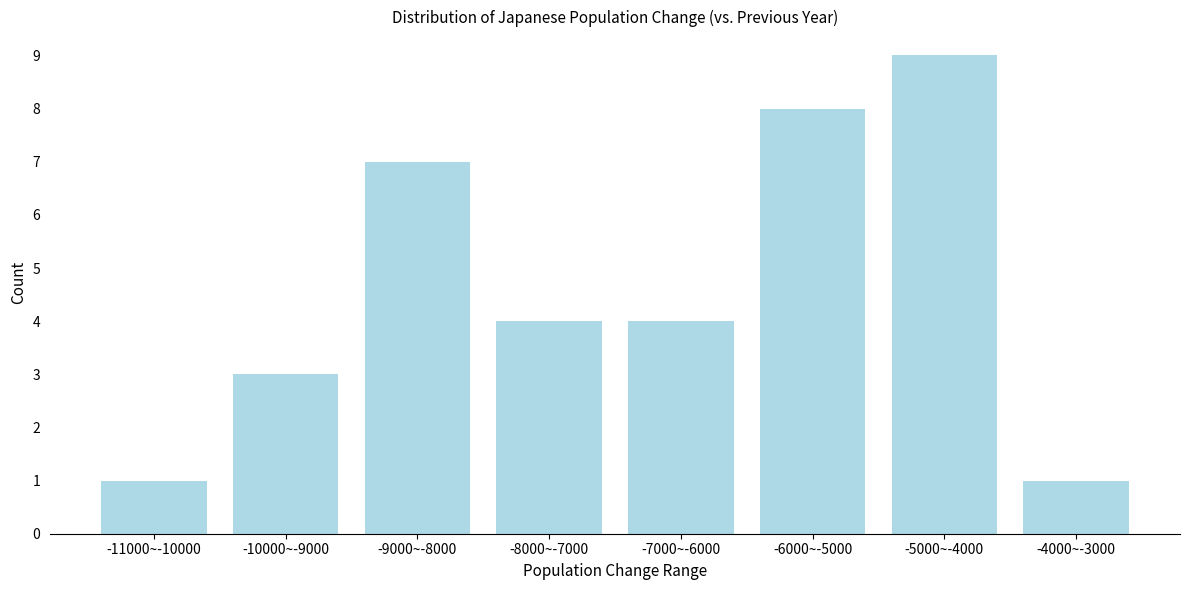

Reading right to left, what are all the values shown in this chart?

1	9	8	4	4	7	3	1